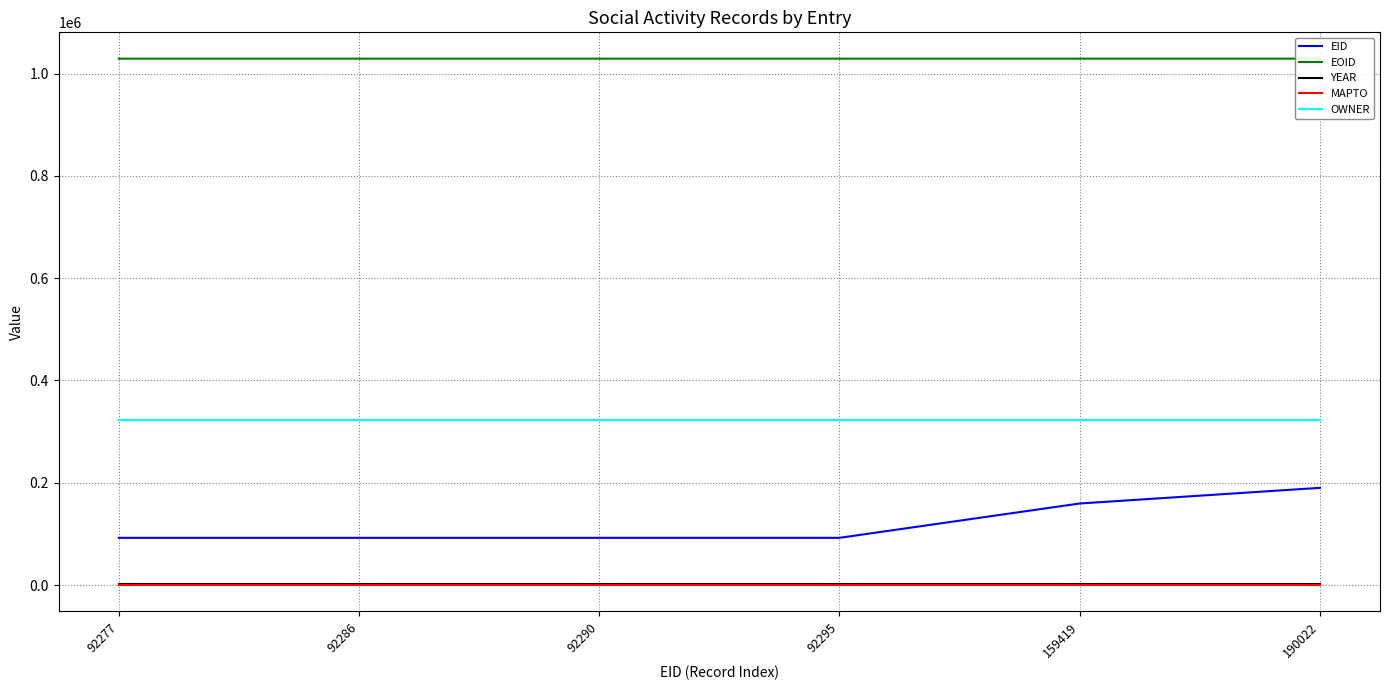

At which category does the chart reach its minimum across all series?

92277